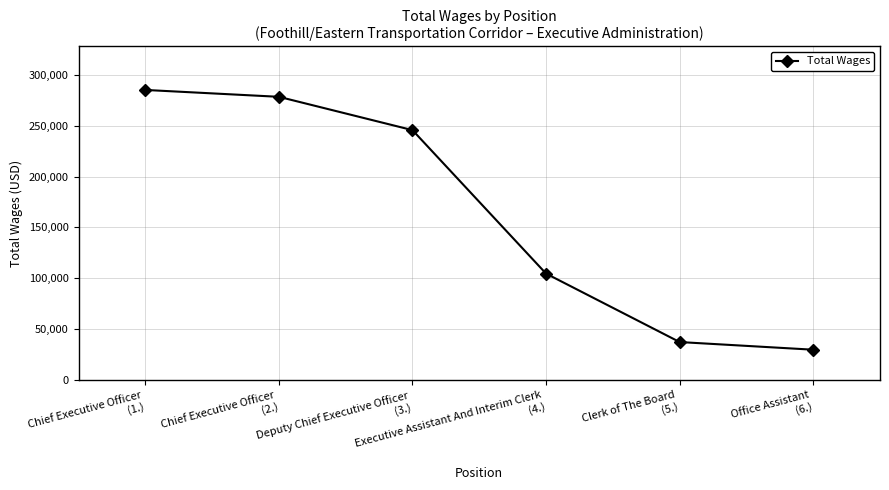

The chart shows a value of 245697 at Deputy Chief Executive Officer
(3.). True or false?

True